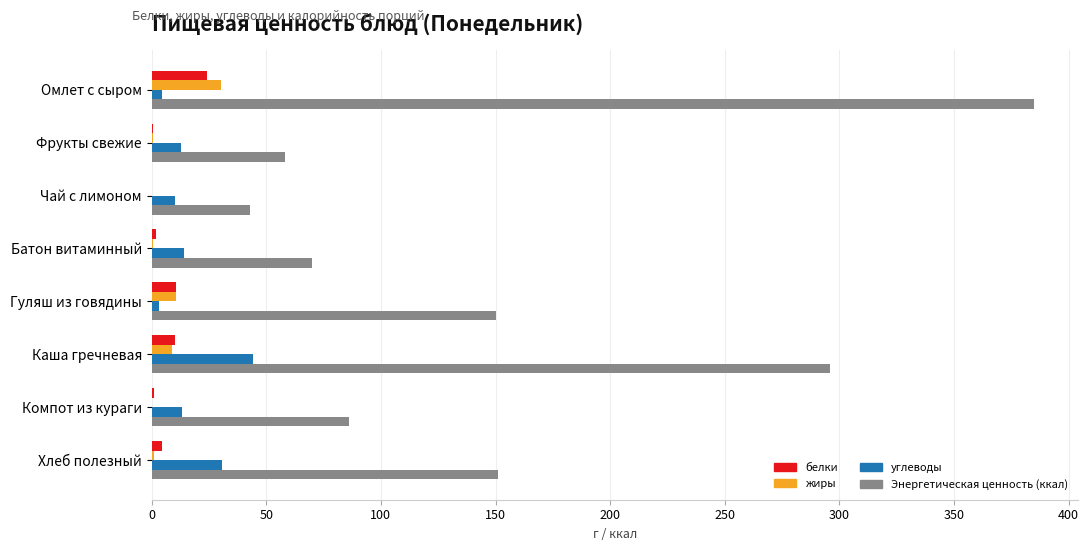

True or false: Энергетическая ценность (ккал) has a value of 257.8 at Хлеб полезный.

False